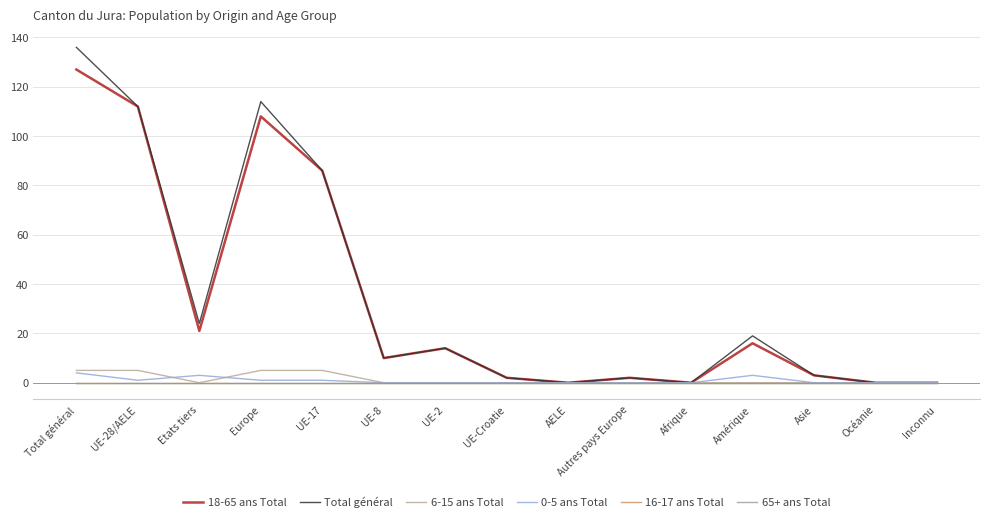

At how many categories does at least one series exceed 108?

3